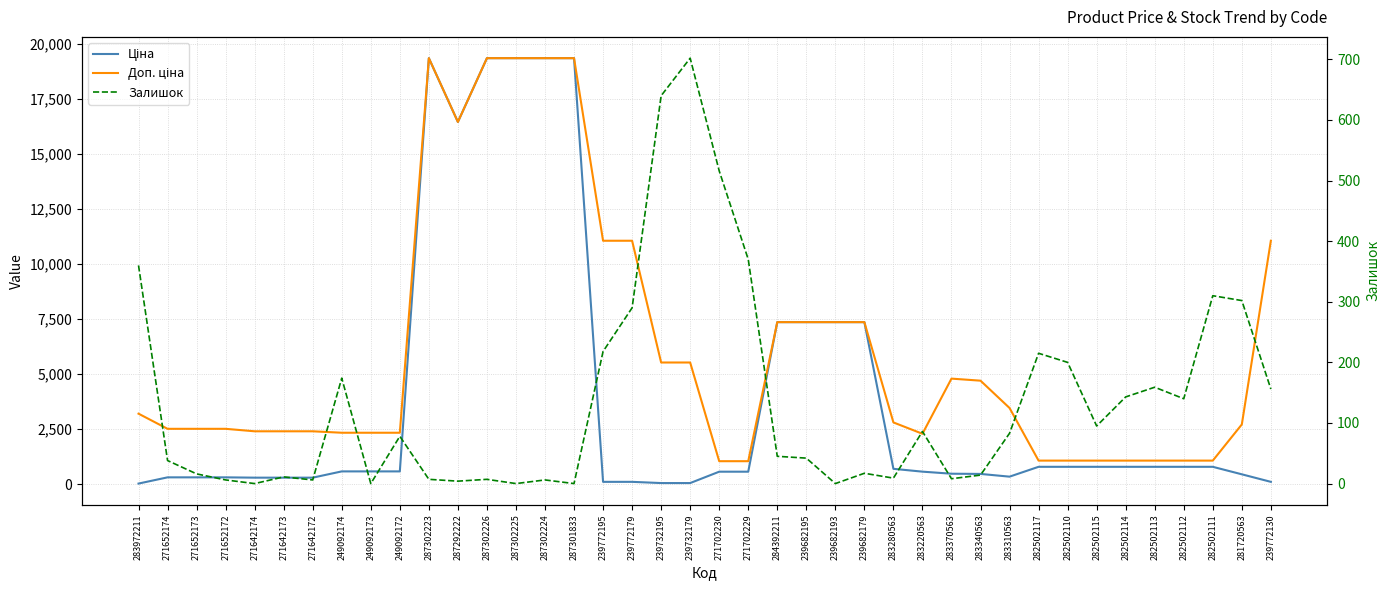

At which category is the sum across all series the highest?

287302223